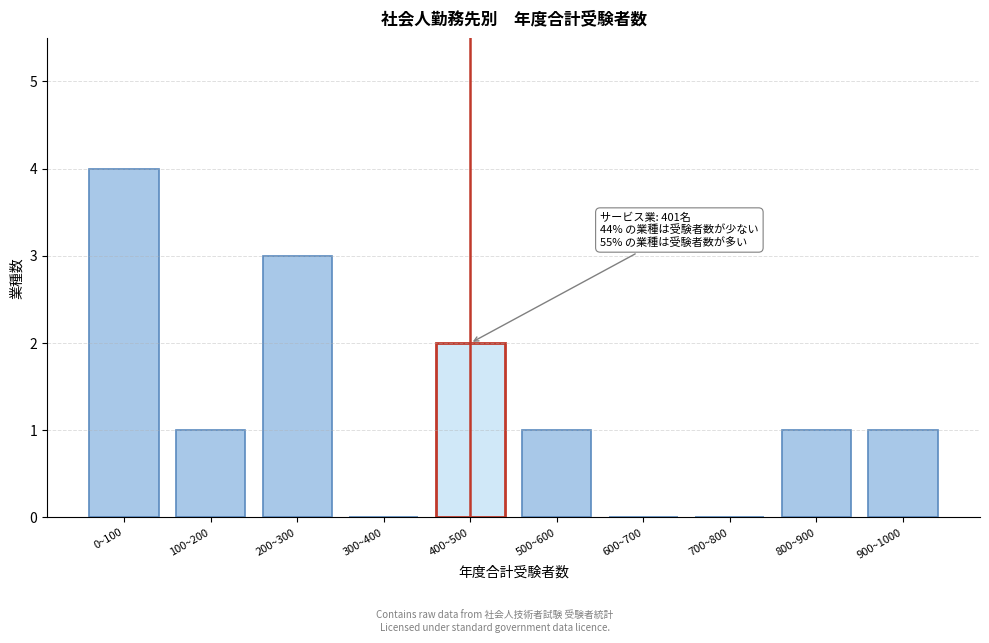

Reading right to left, extract all data points from this chart.

900~1000=1	800~900=1	700~800=0	600~700=0	500~600=1	400~500=2	300~400=0	200~300=3	100~200=1	0~100=4